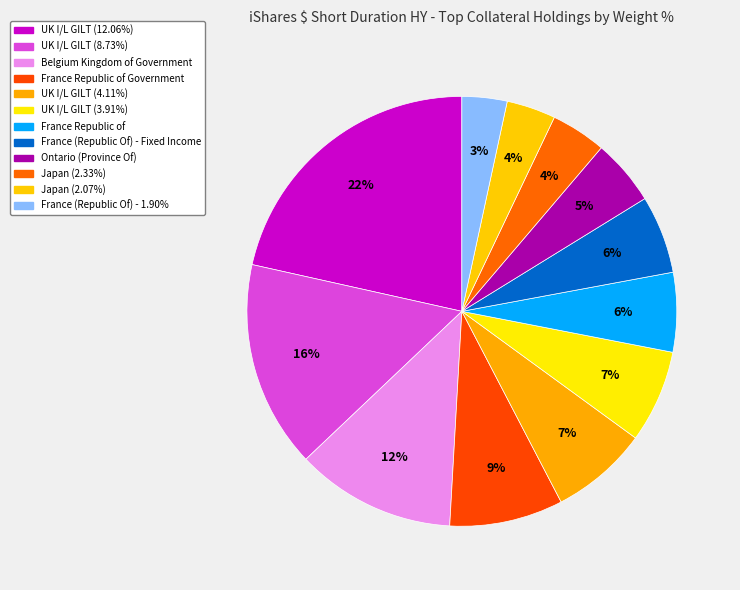

How many slices are in this pie chart?

12